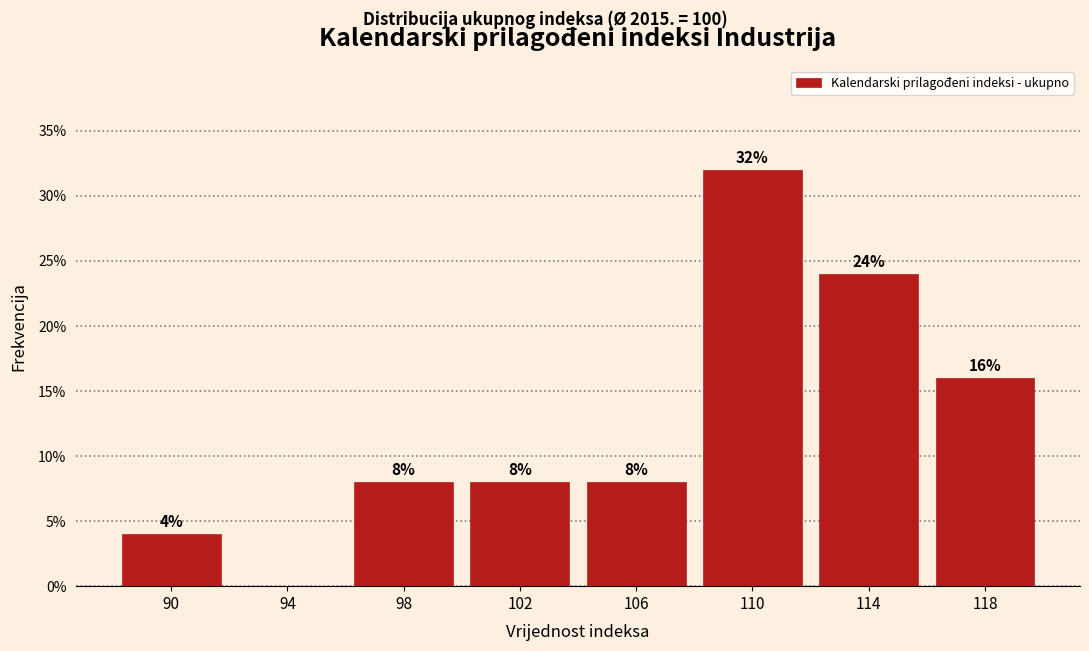

Over which range of the x-axis is the bar tallest?

108 to 112